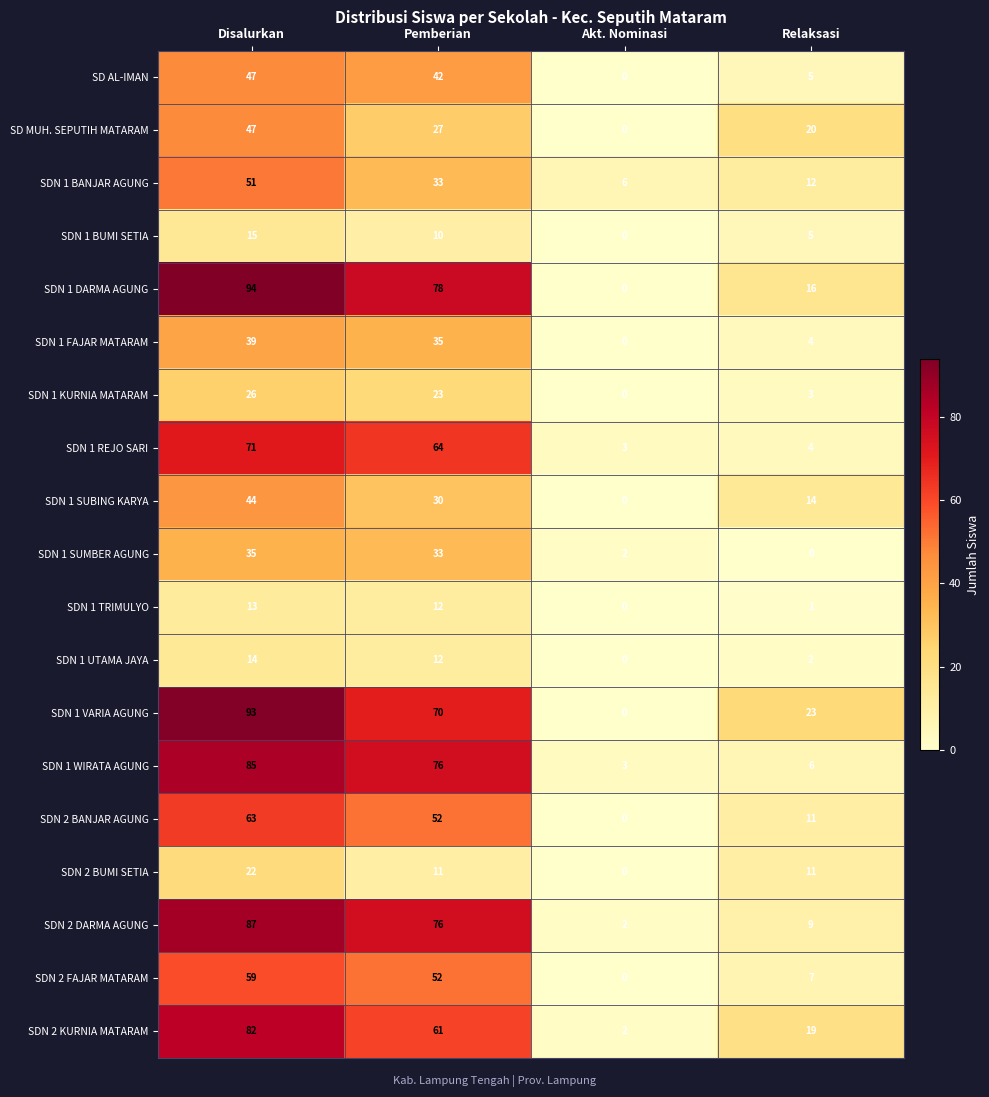

At which category is the sum across all series the highest?

Disalurkan